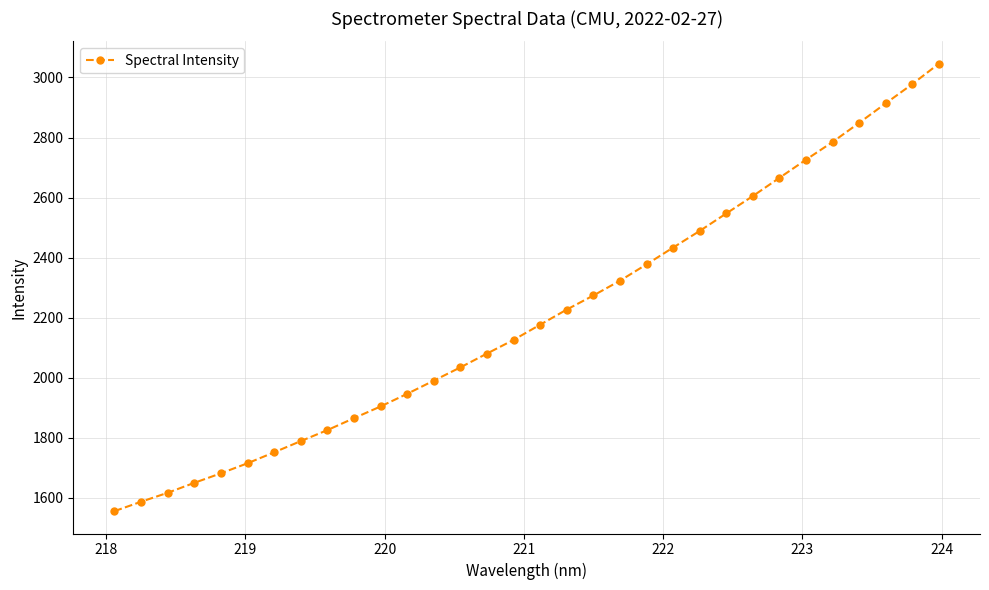

True or false: the data has more than 2 interior local peaks.

False